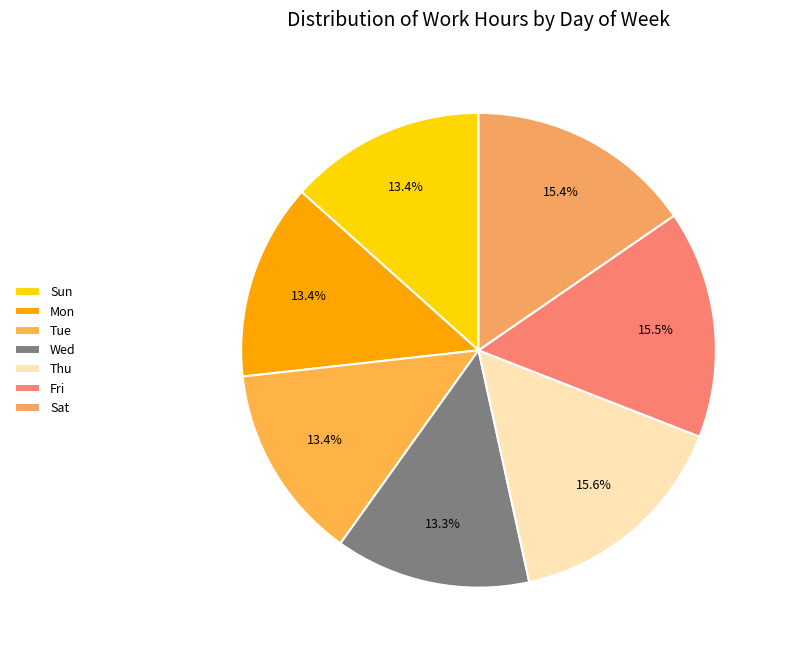

Which slice is the largest?

Thu